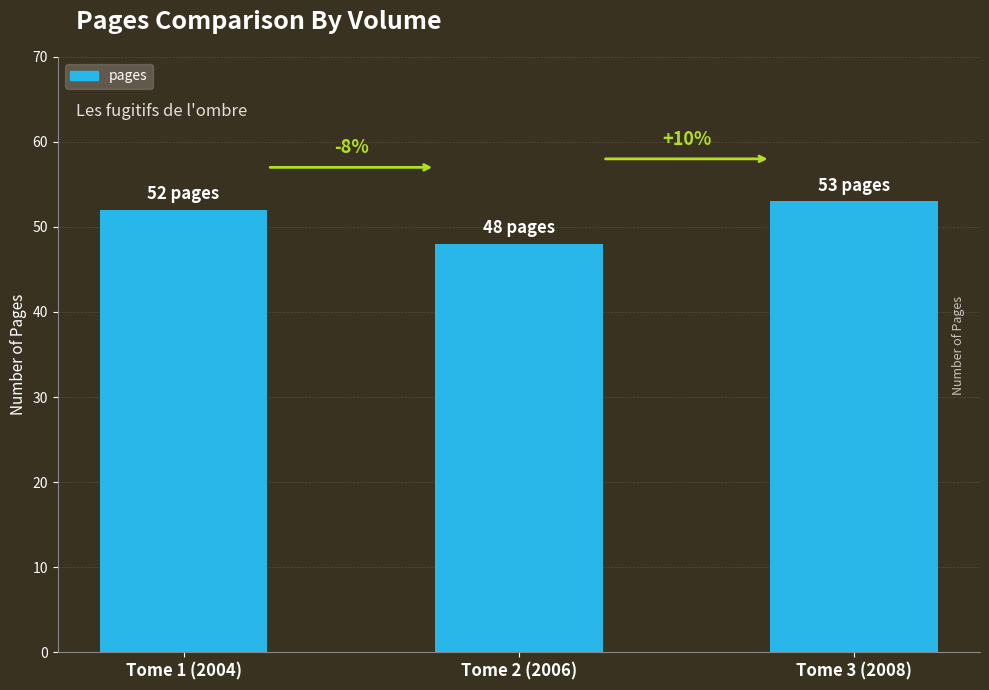

Rank the categories by value from lowest to highest.

Tome 2 (2006), Tome 1 (2004), Tome 3 (2008)